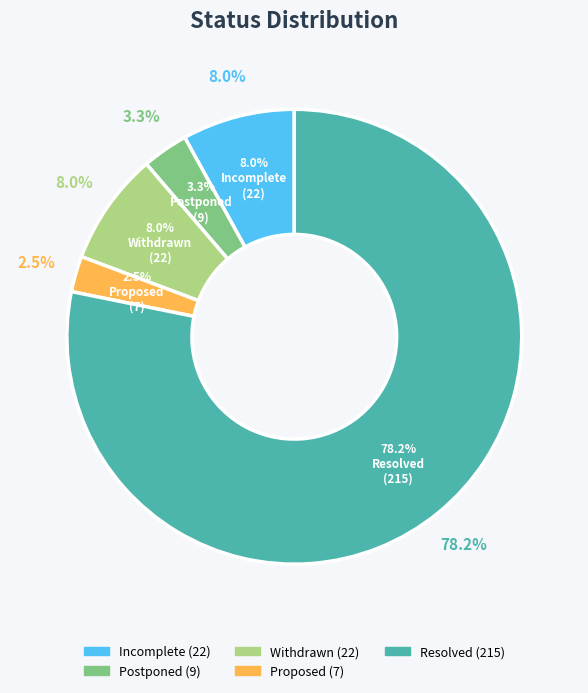

To the nearest percent, what percentage of the pie is Incomplete?

8%